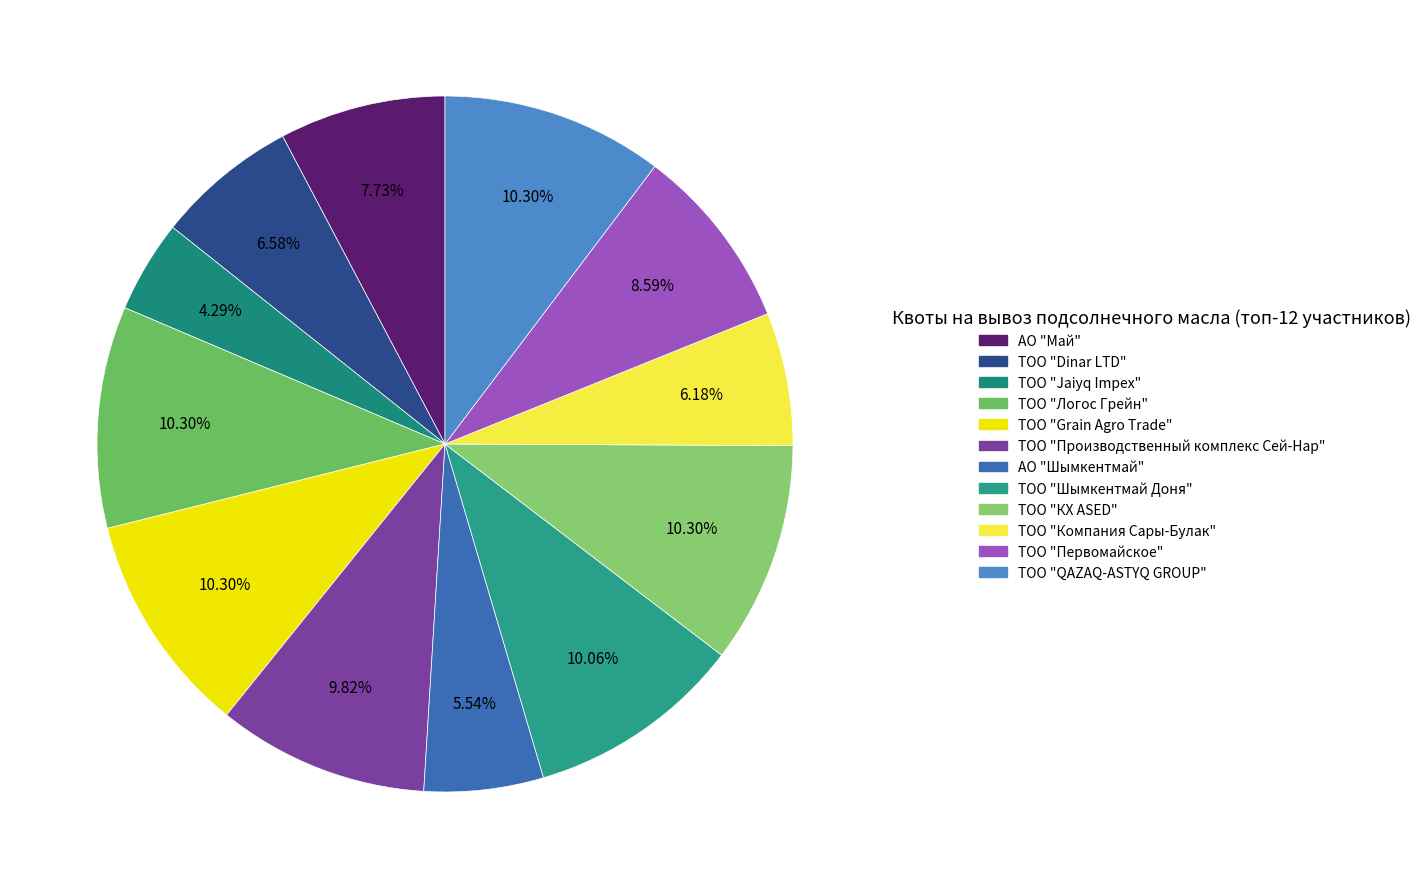

To the nearest percent, what portion does ТОО "Dinar LTD" represent?

7%